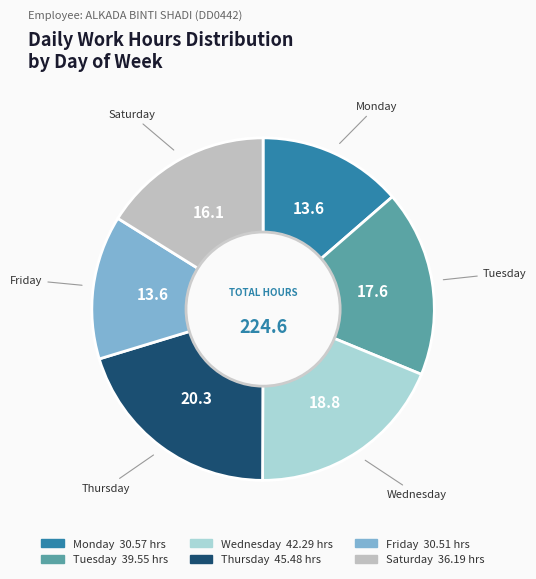

Is there any slice that represents more than half of the pie?

No